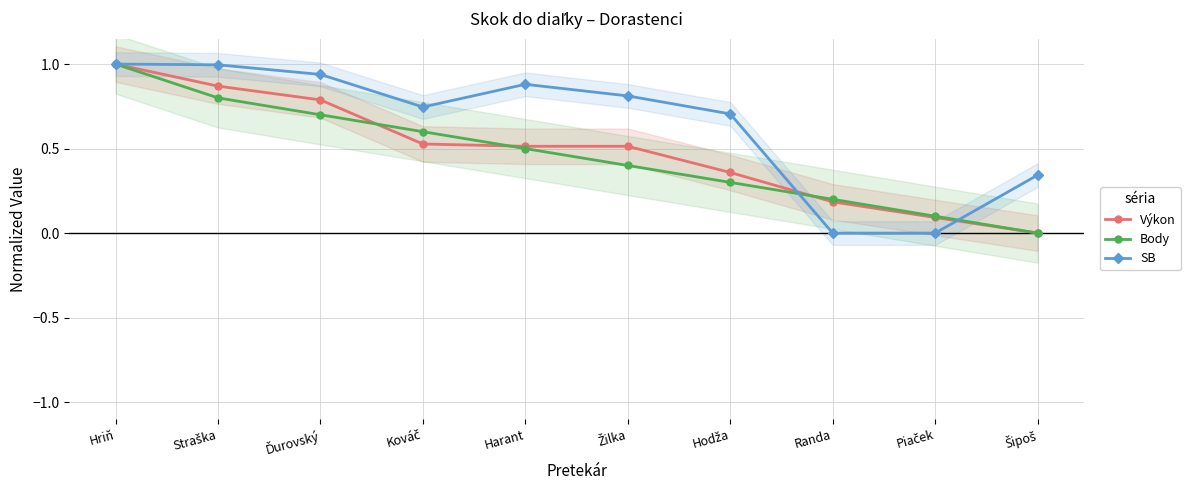

After their last crossing, which series has the higher values: Výkon or Body?

Body